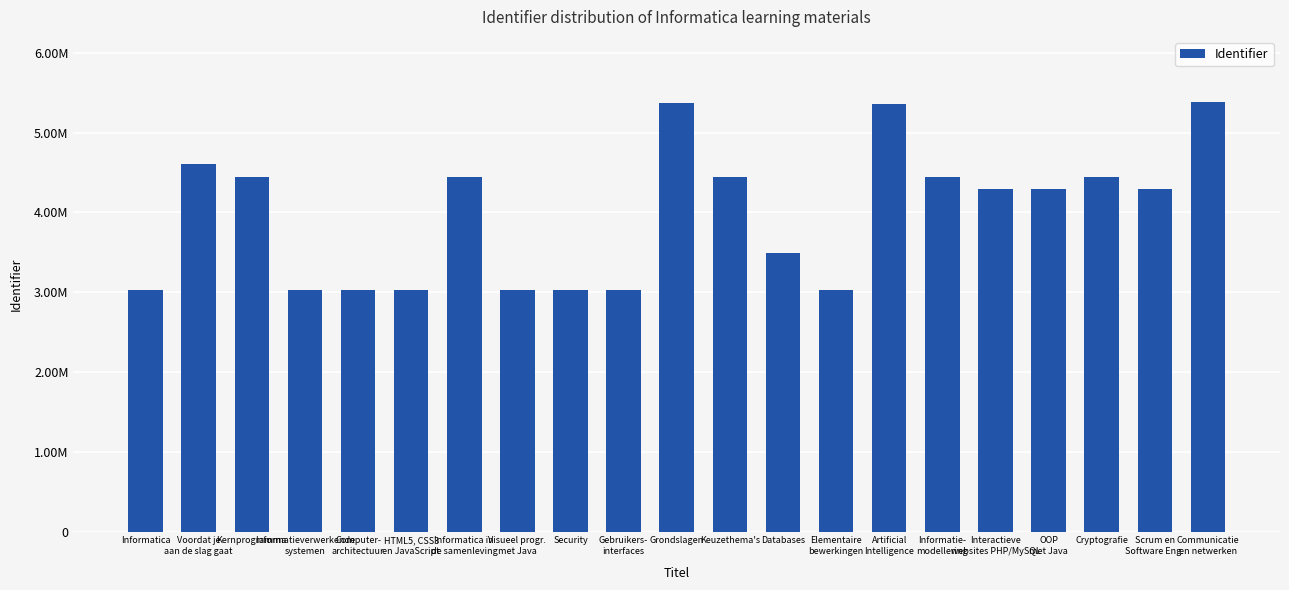

Rank the categories by value from lowest to highest.

Informatica, Informatieverwerkende
systemen, Elementaire
bewerkingen, Computer-
architectuur, Visueel progr.
met Java, HTML5, CSS3
en JavaScript, Gebruikers-
interfaces, Security, Databases, Scrum en
Software Eng., Interactieve
websites PHP/MySQL, OOP
met Java, Kernprogramma, Keuzethema's, Informatica in
de samenleving, Informatie-
modellering, Cryptografie, Voordat je
aan de slag gaat, Artificial
Intelligence, Grondslagen, Communicatie
en netwerken